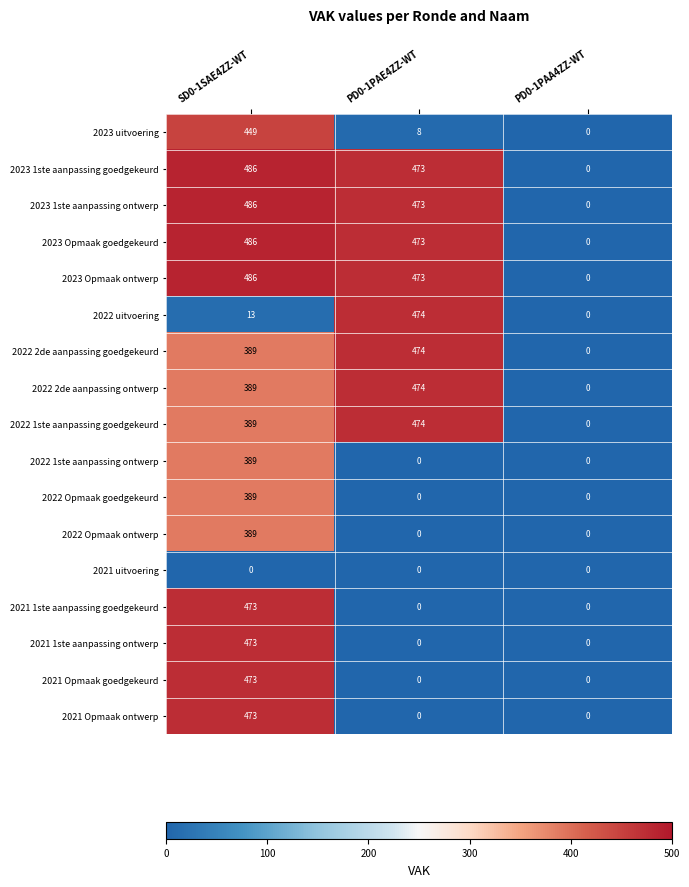

The 2022 2de aanpassing ontwerp series shows 474 at PD0-1PAE4ZZ-WT. True or false?

True